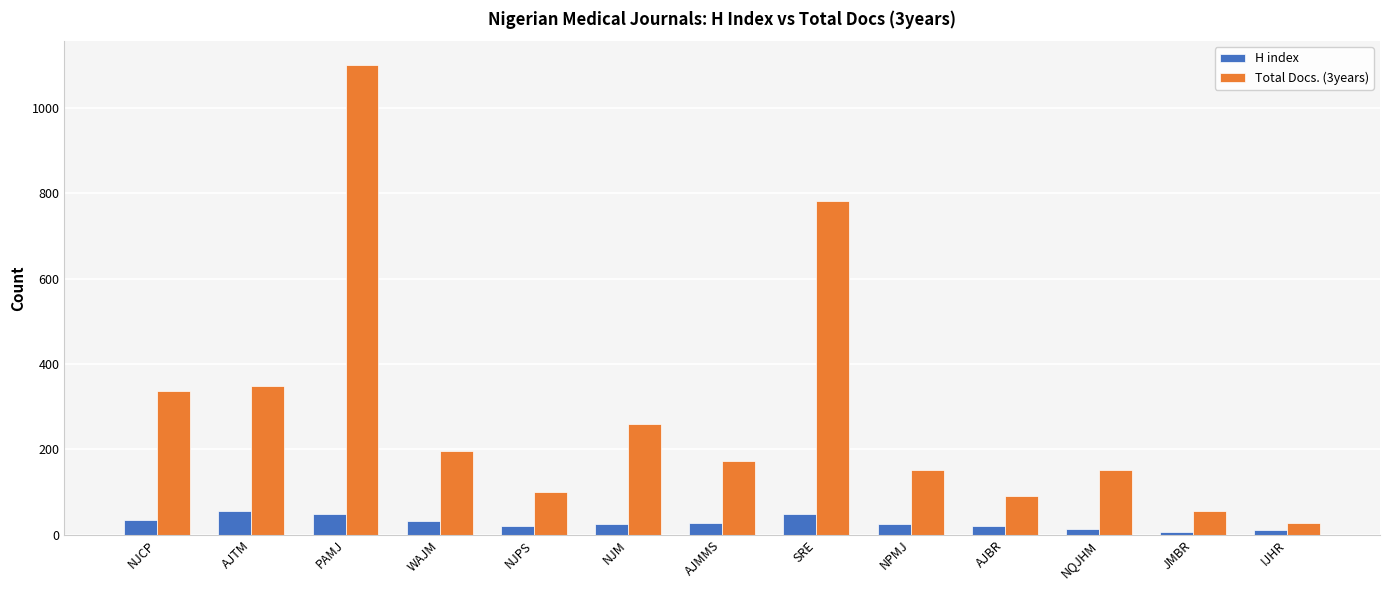

What is the difference between the H index values at JMBR and SRE?

42